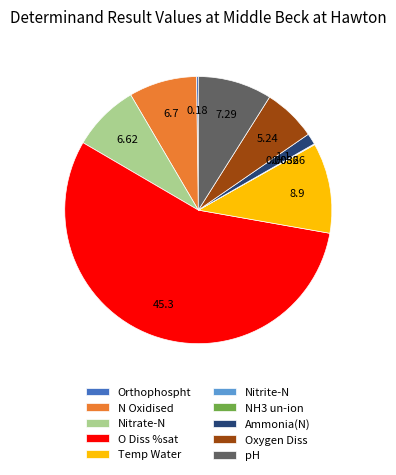

Which slice is the largest?

O Diss %sat